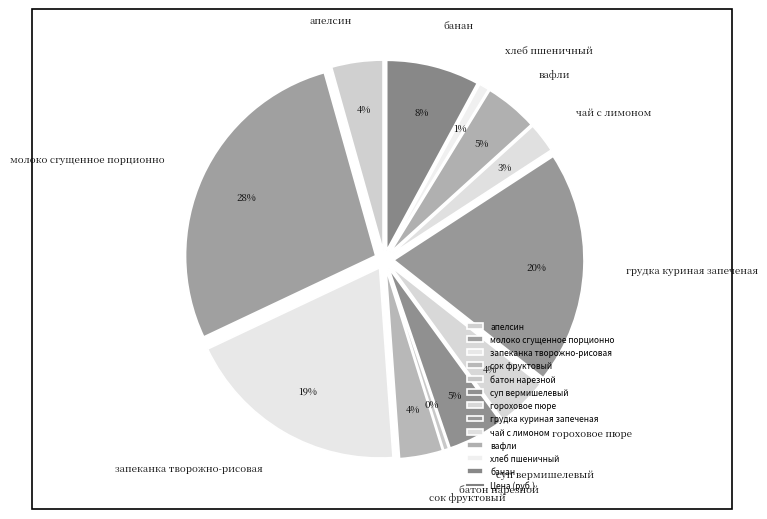

What percentage is NOT represented by суп вермишелевый?

95.2%